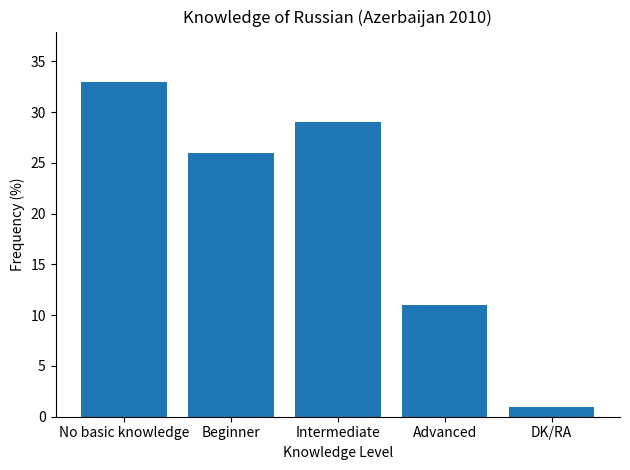

At which label is the value closest to 17?

Advanced